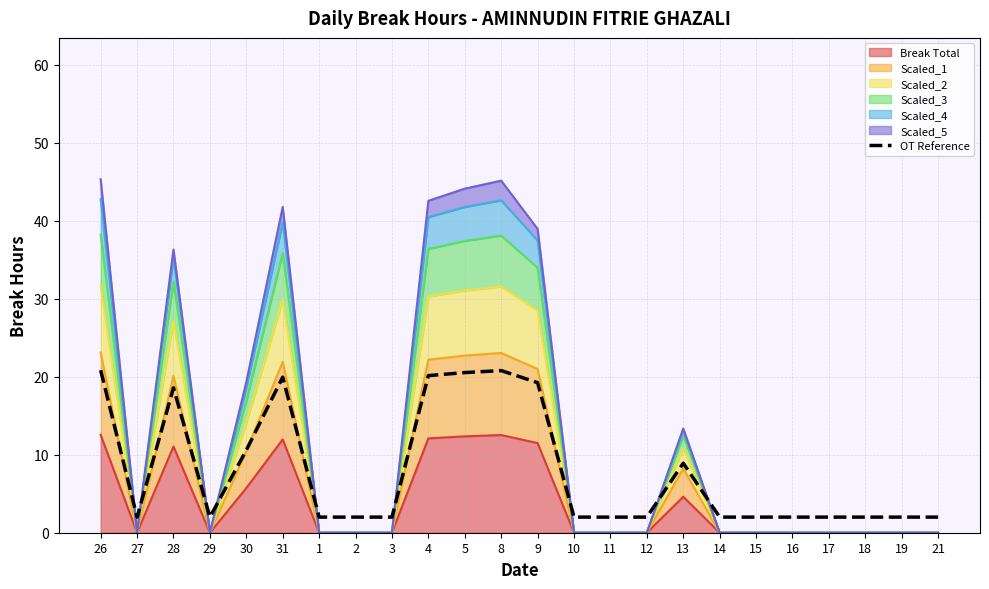

Read the value at 29.

2.0